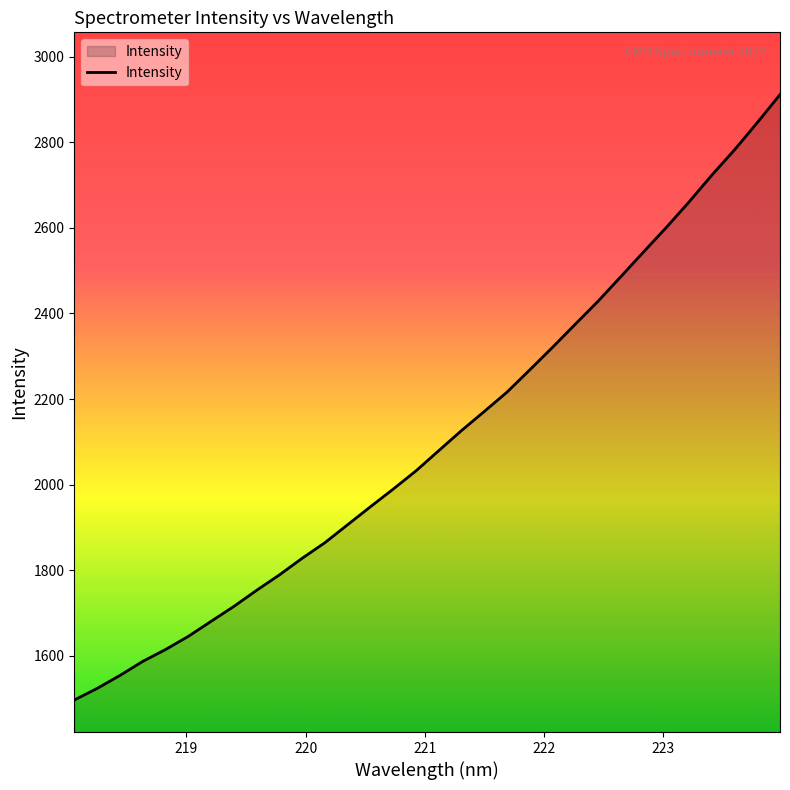

What is the average value?

2108.4